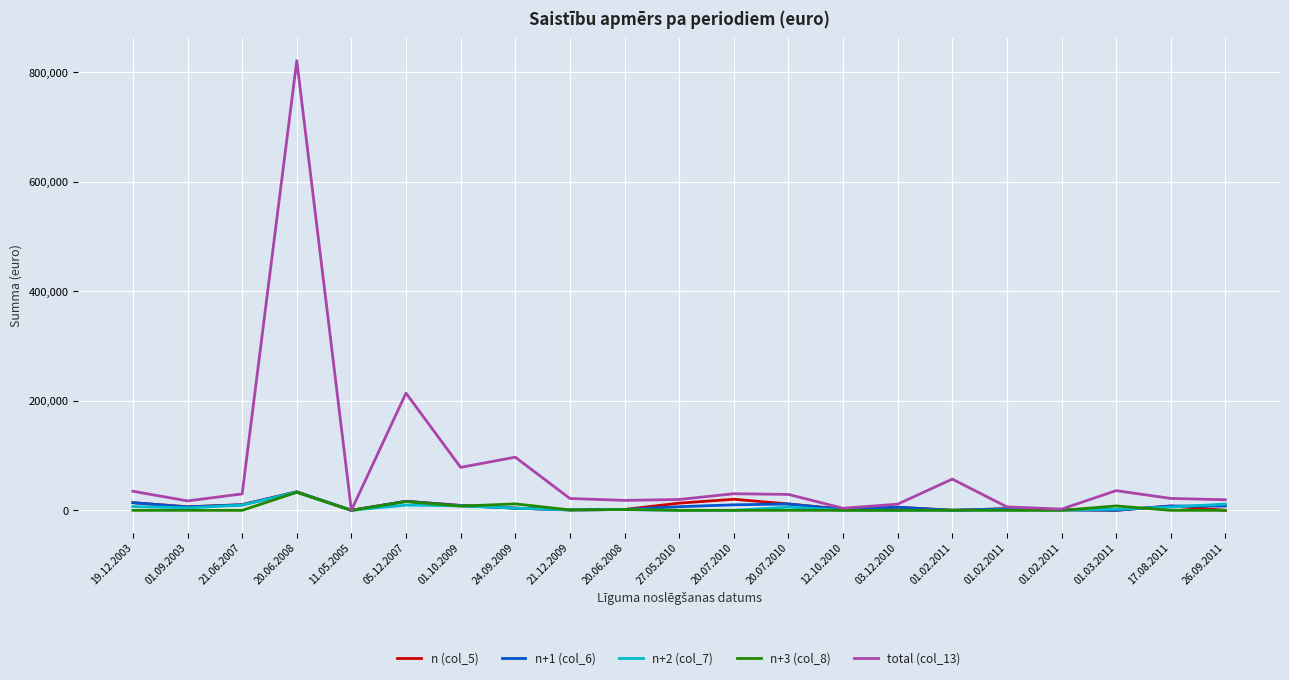

Which has a higher value, 01.10.2009 or 03.12.2010?

01.10.2009